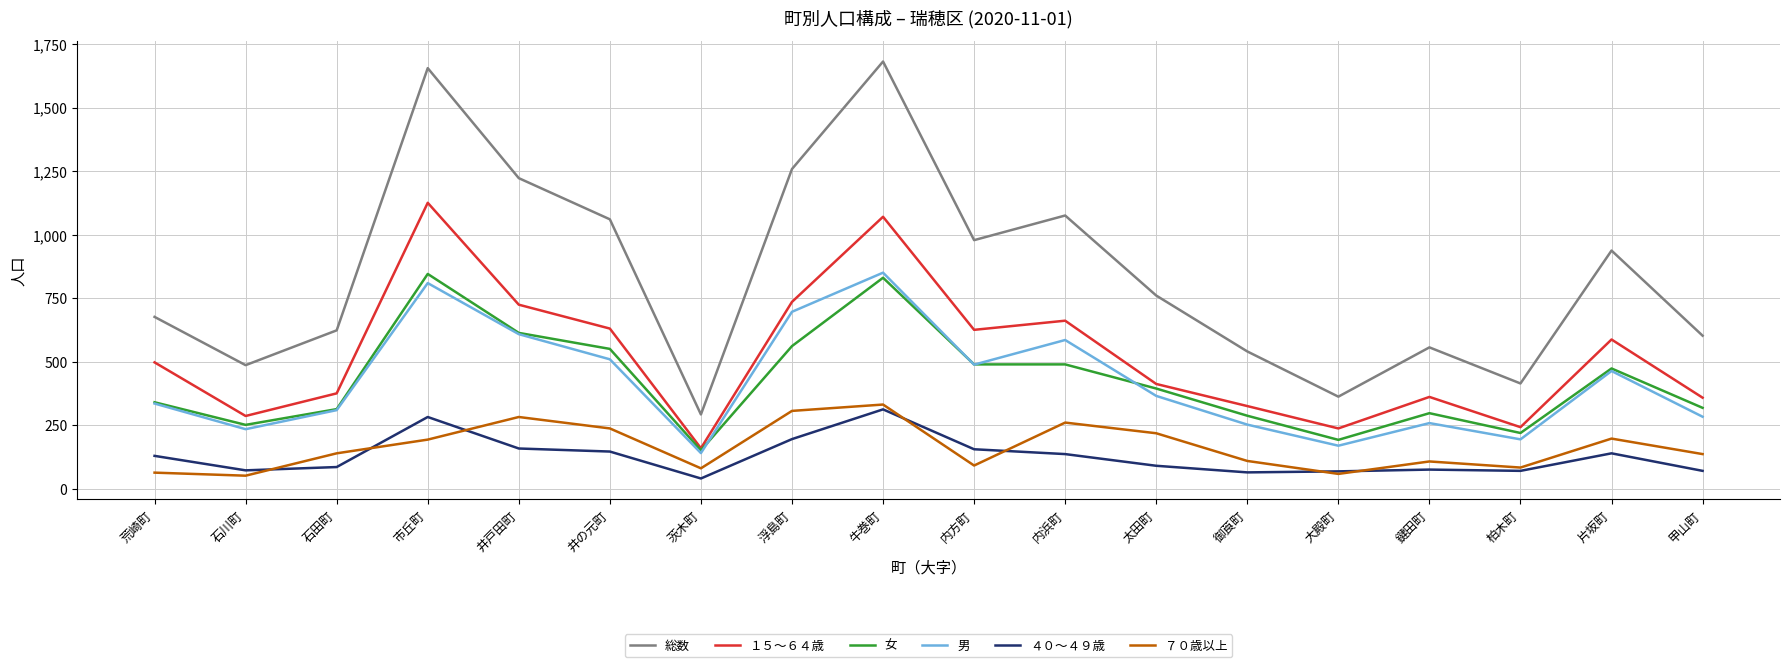

How many interior local valleys does the １５～６４歳 series have?

5